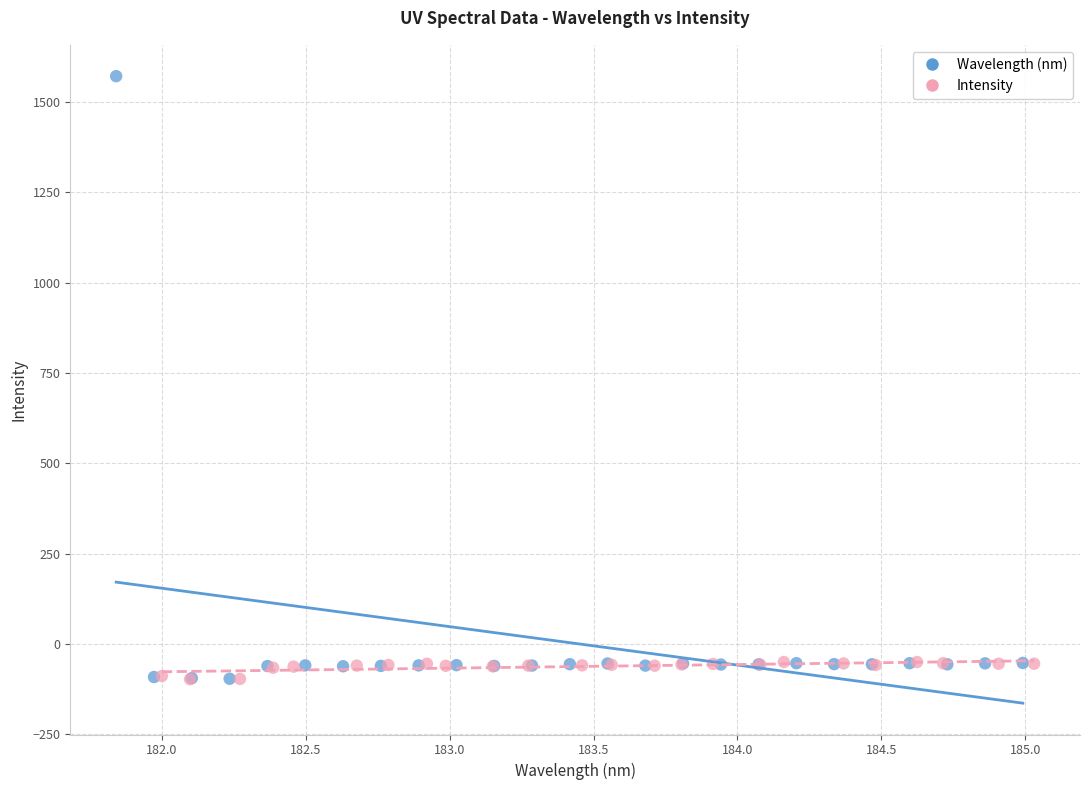

Which series has the largest Y range (max minus min)?

Wavelength (nm)